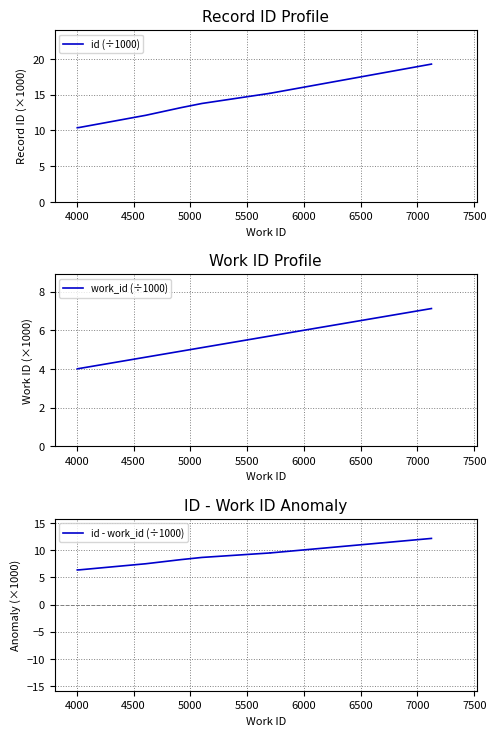

What value does the work_id (÷1000) series have at 5000?

4.9